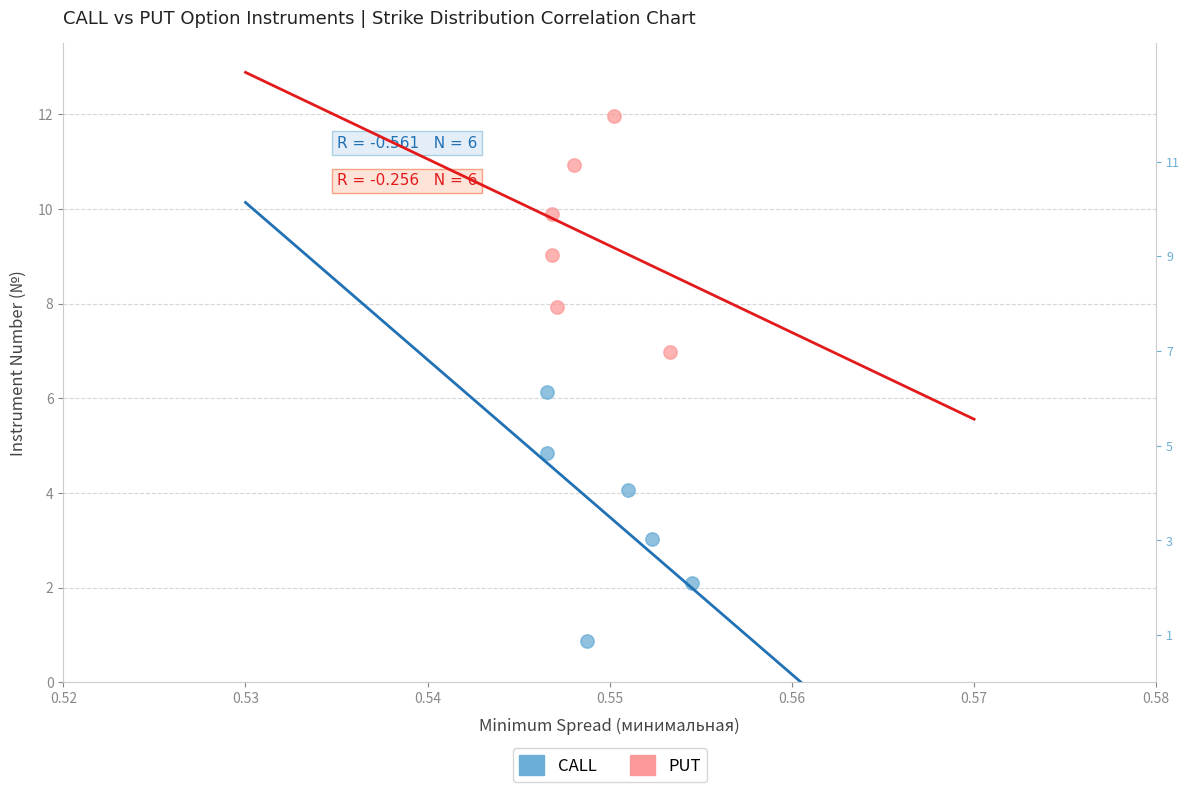

Which series contains the highest Y value?

PUT